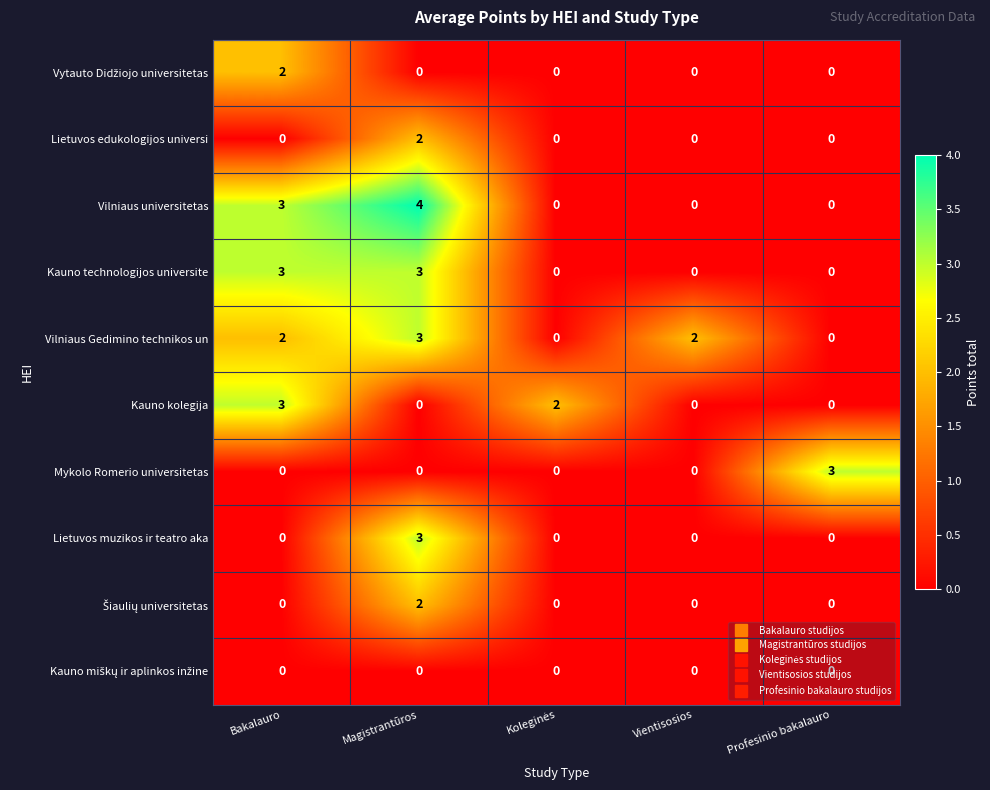

The value of Kauno technologijos universite at Profesinio bakalauro is 2. True or false?

False